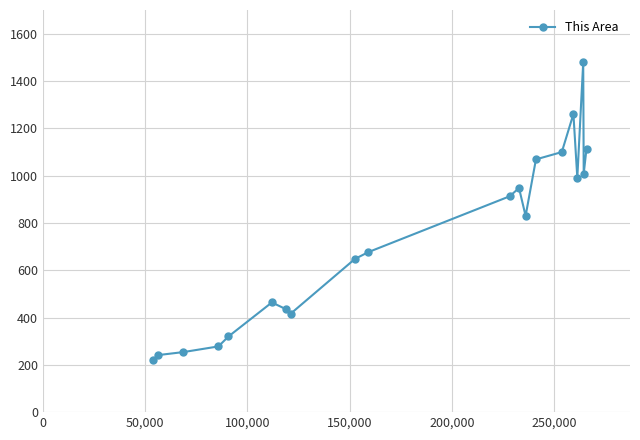

Reading right to left, list all the values displayed in this chart.

1114	1009	1479	991	1261	1100	1069	830	948	913	677	648	416	436	464	320	278	254	241	219